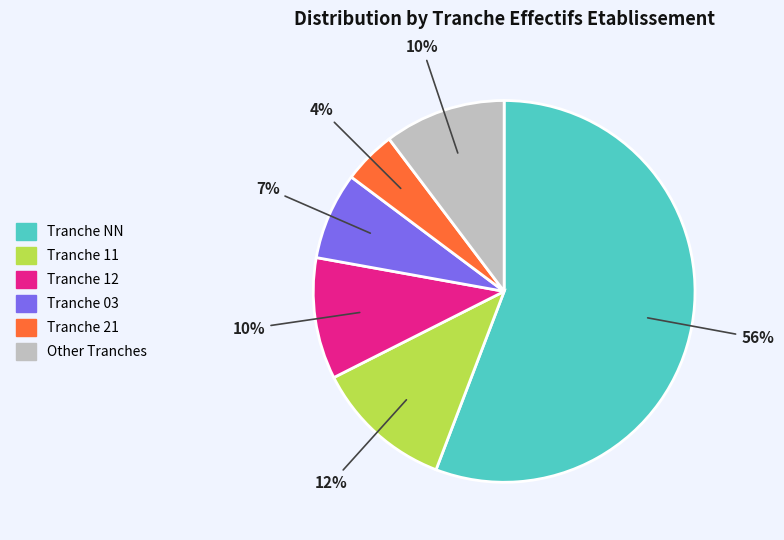

To the nearest percent, what is the average slice percentage?

17%